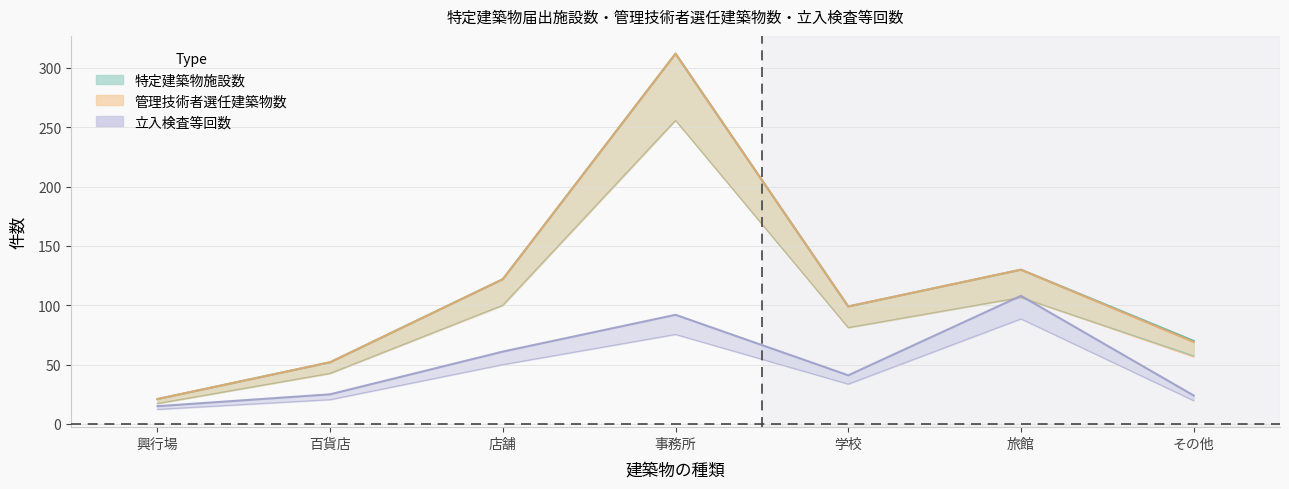

Is it true that 立入検査等回数 equals 194 at 旅館?

False